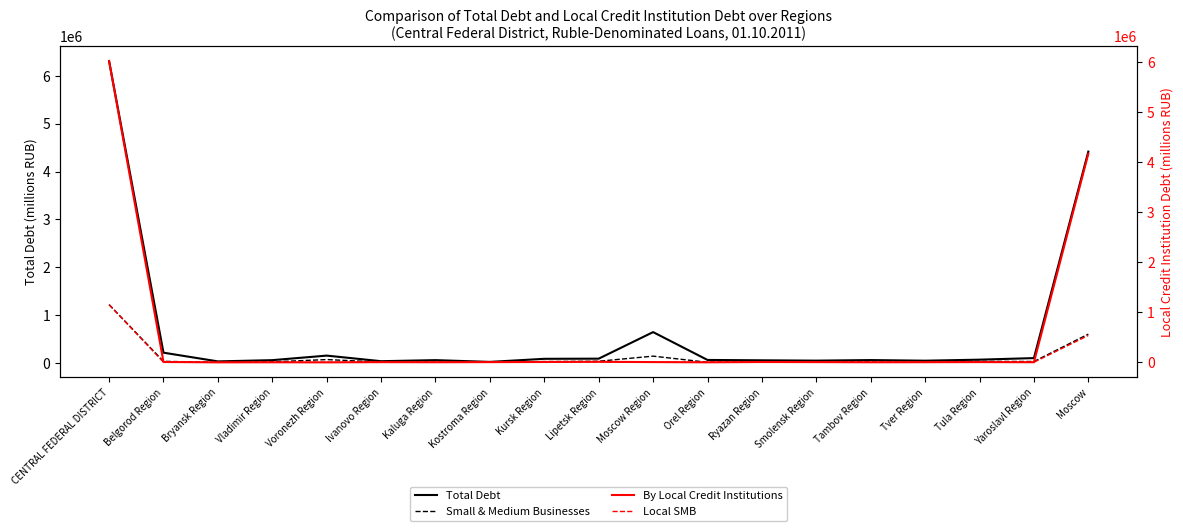

Which category has the lowest value in the Total Debt series?

Kostroma Region